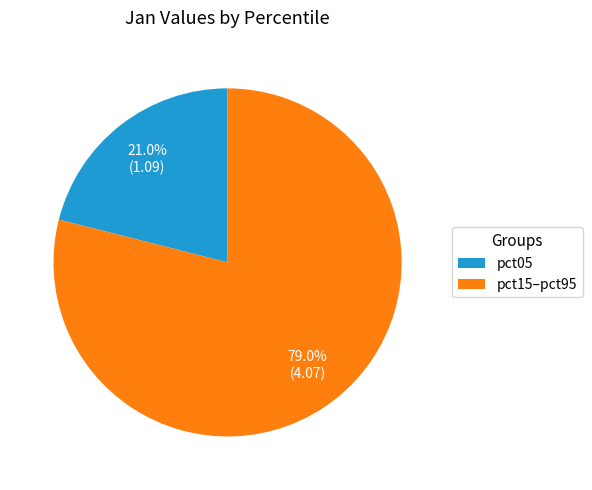

Does pct05 represent more than half of the total?

No